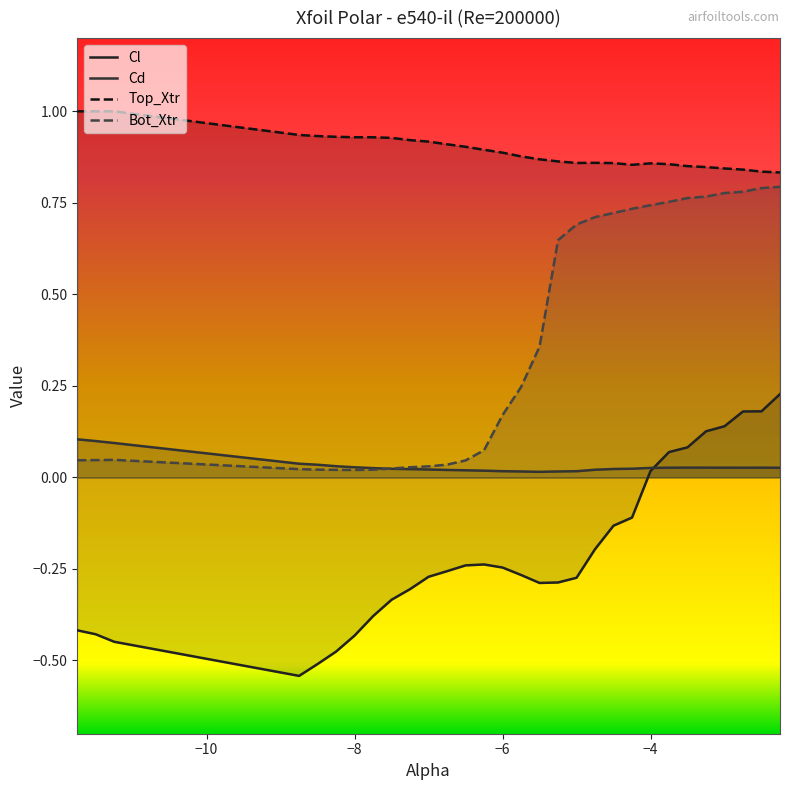

How many lines are shown in the chart?

4